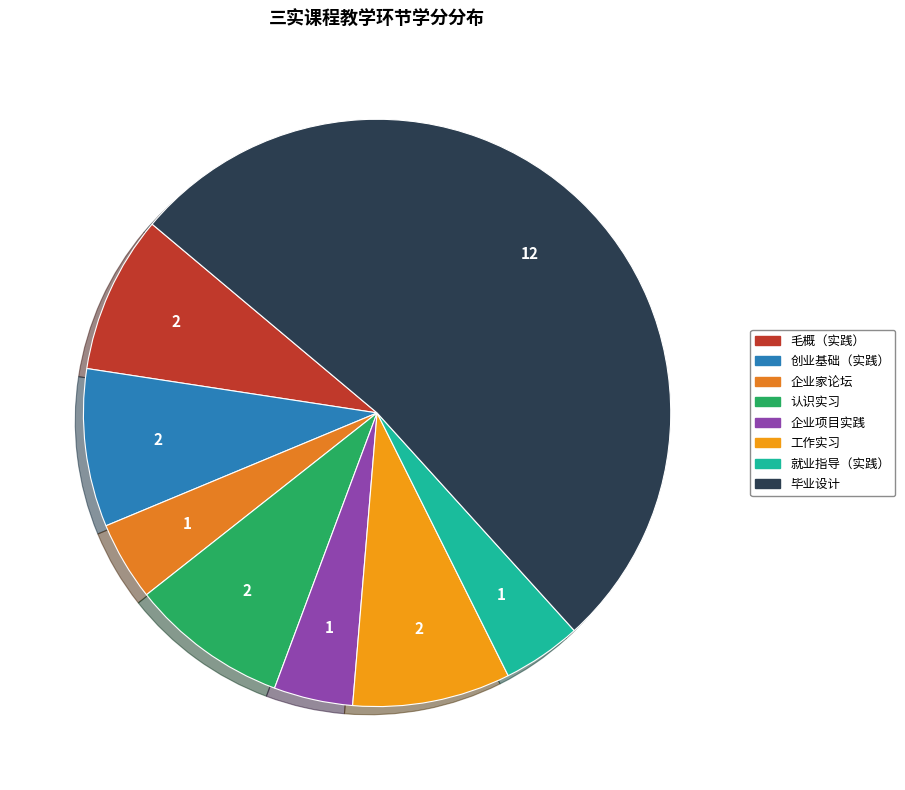

Which category has the biggest portion of the pie?

毕业设计